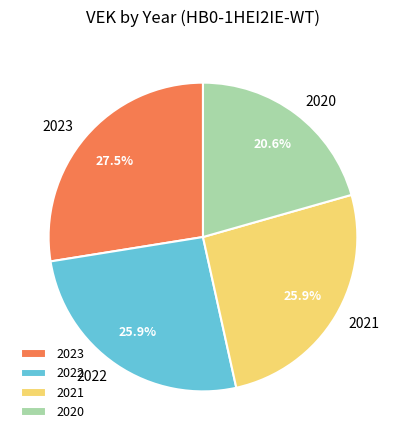

Combined, what portion of the pie is 2023 and 2022?

53.5%